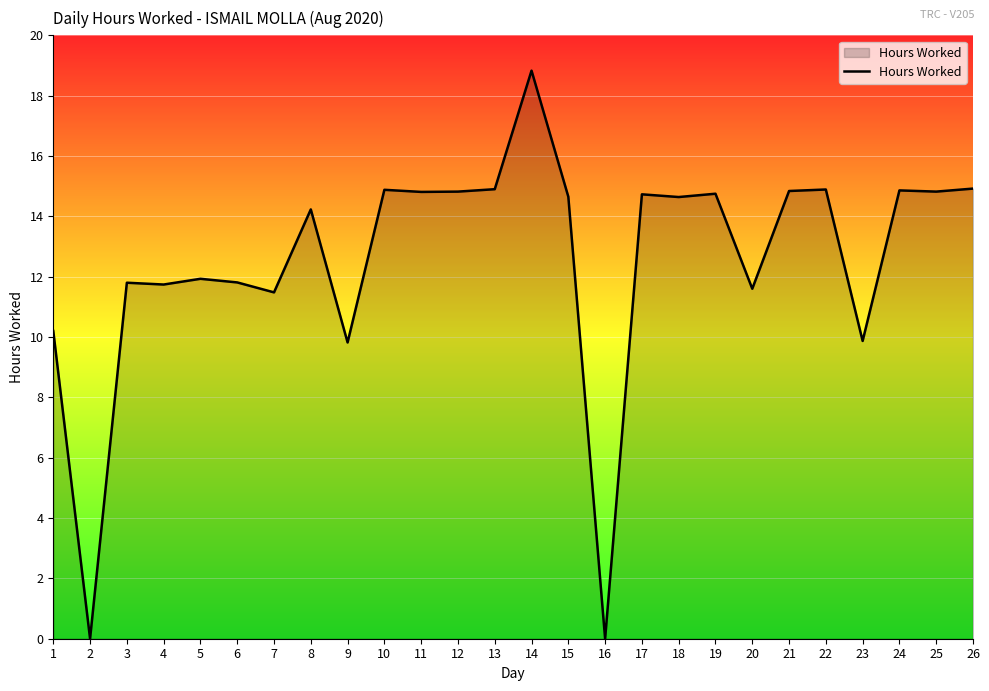

Between 18 and 26, which is larger?

26